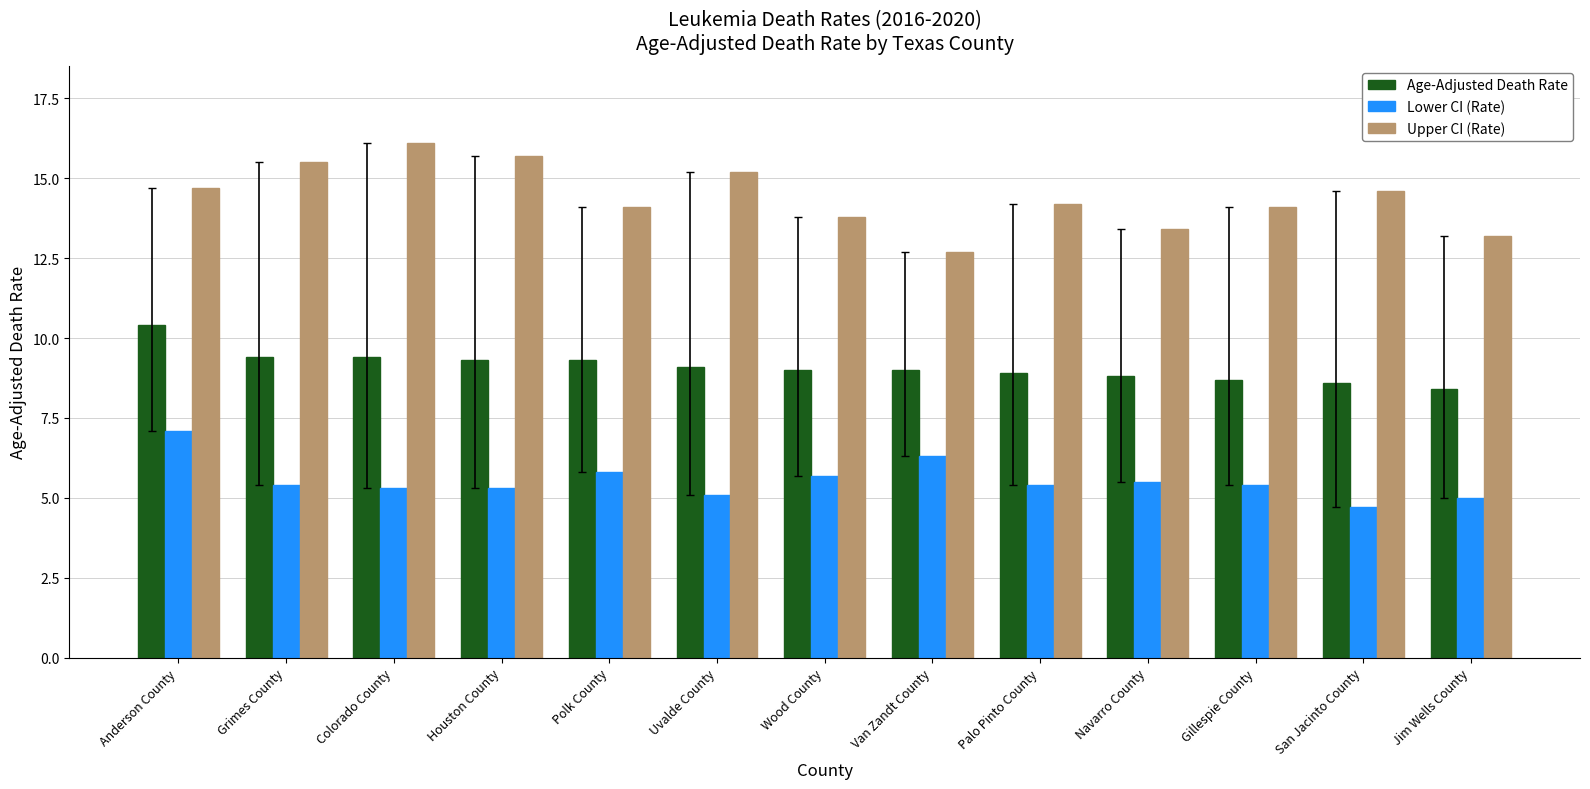

Which series has the largest total across all categories?

Upper CI (Rate)